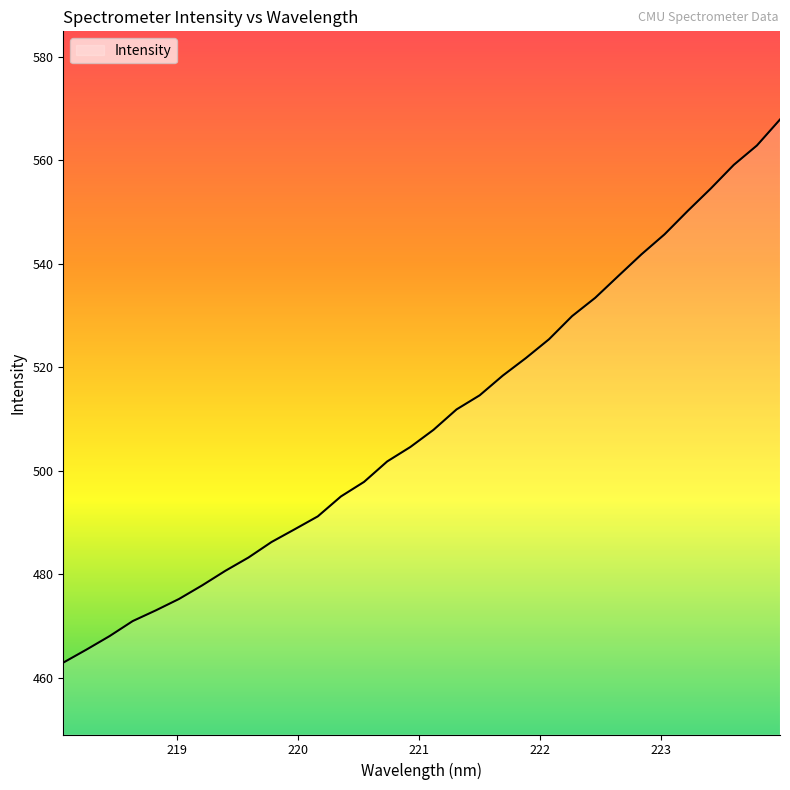

What is the minimum value shown in the chart?

462.9